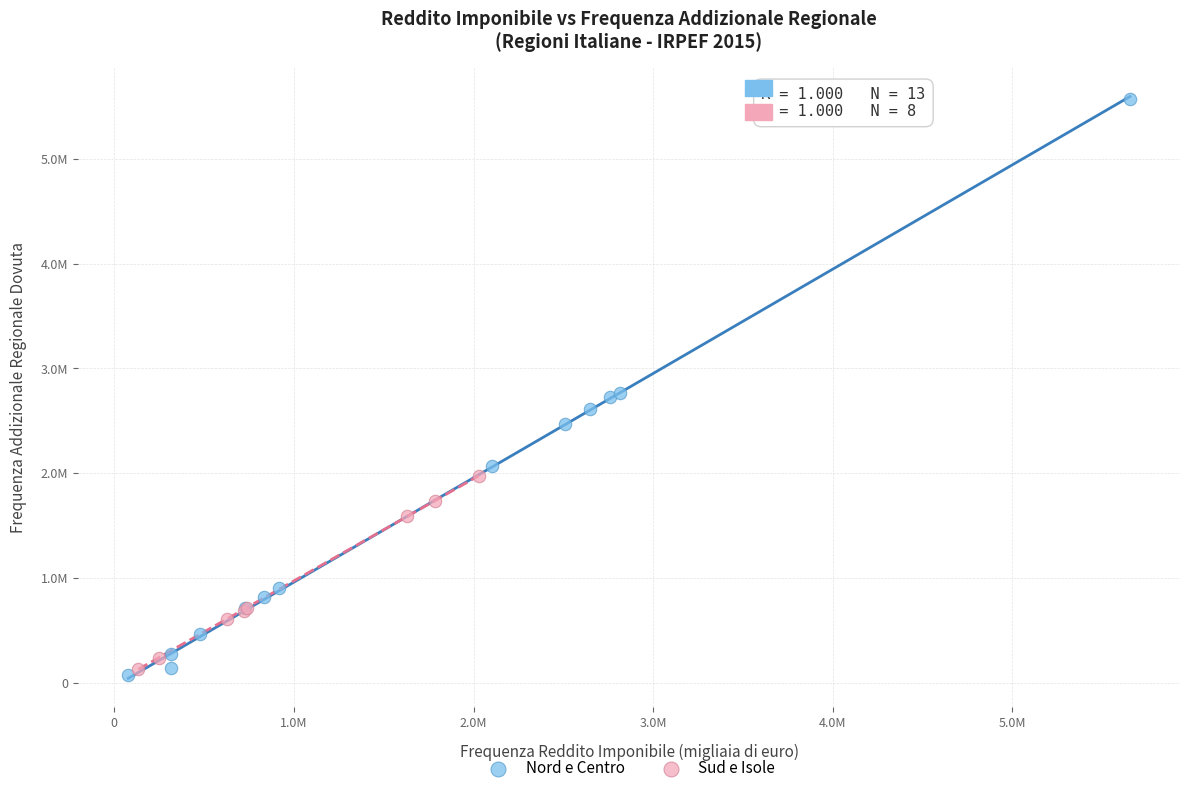

Which series contains the lowest Y value?

Nord e Centro